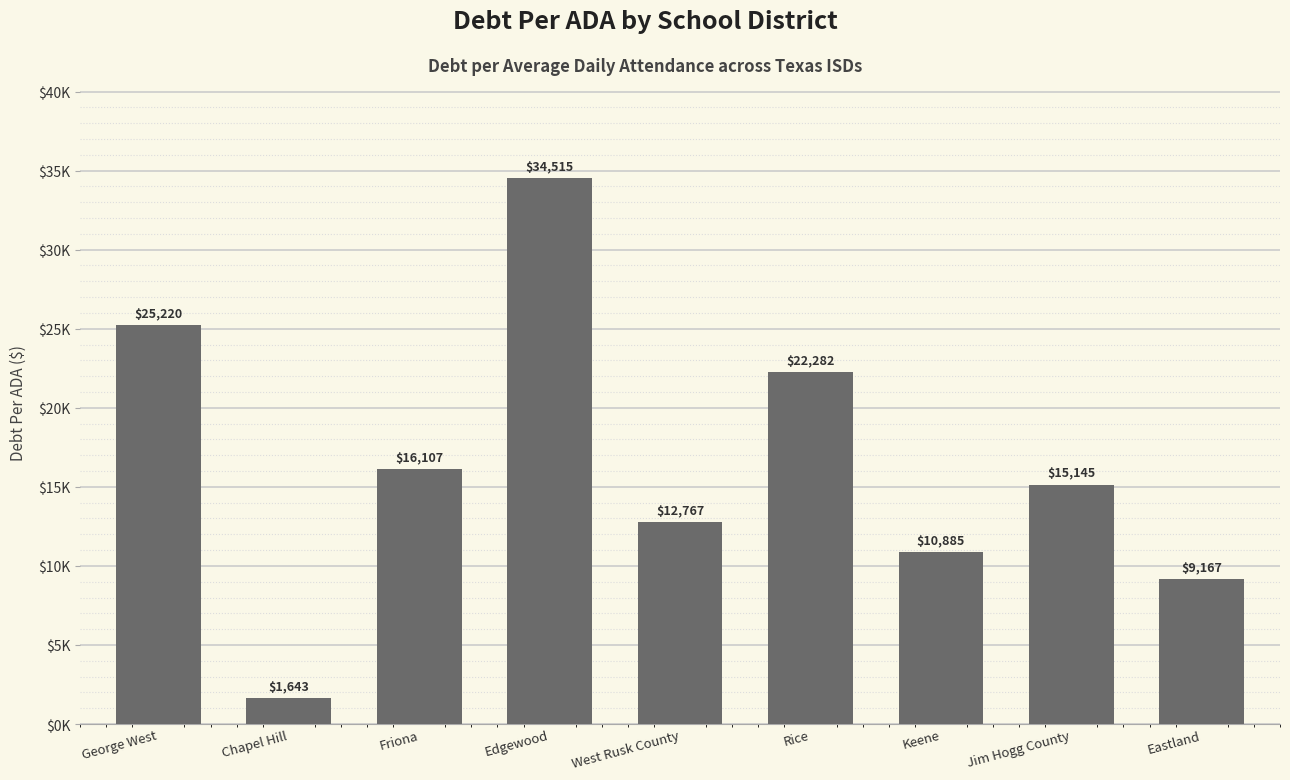

Are the bars horizontal?

No